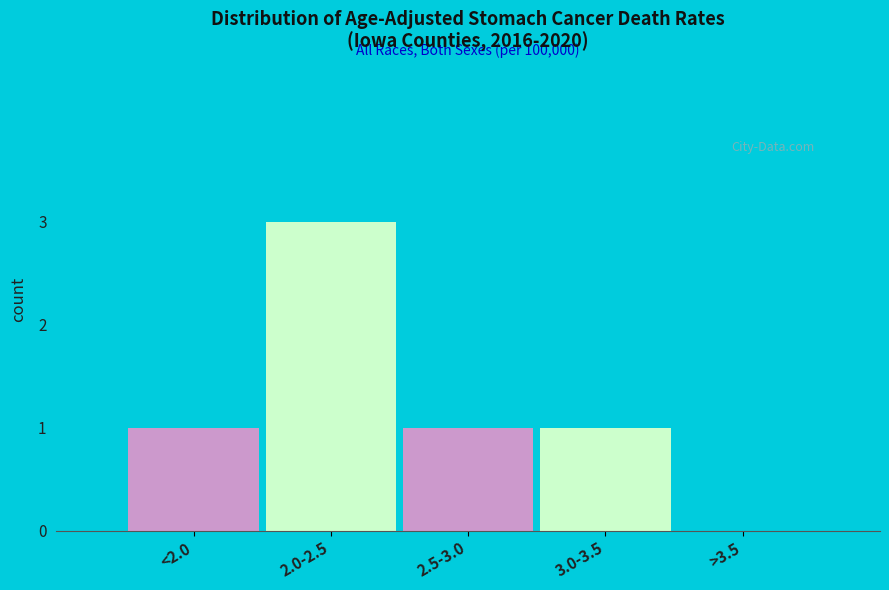

Reading right to left, extract all data points from this chart.

>3.5=0	3.0-3.5=1	2.5-3.0=1	2.0-2.5=3	<2.0=1